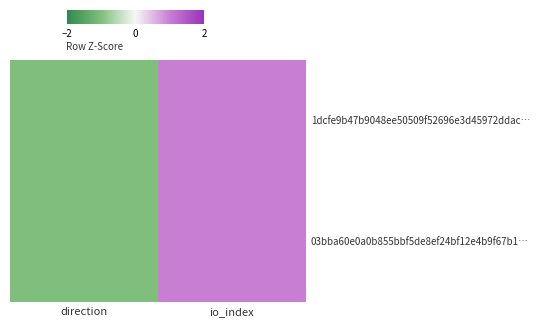

Reading left to right, list all the values displayed in this chart.

1dcfe9b47b9048ee50509f52696e3d45972ddac…: direction=-1	io_index=1
03bba60e0a0b855bbf5de8ef24bf12e4b9f67b1…: direction=-1	io_index=1